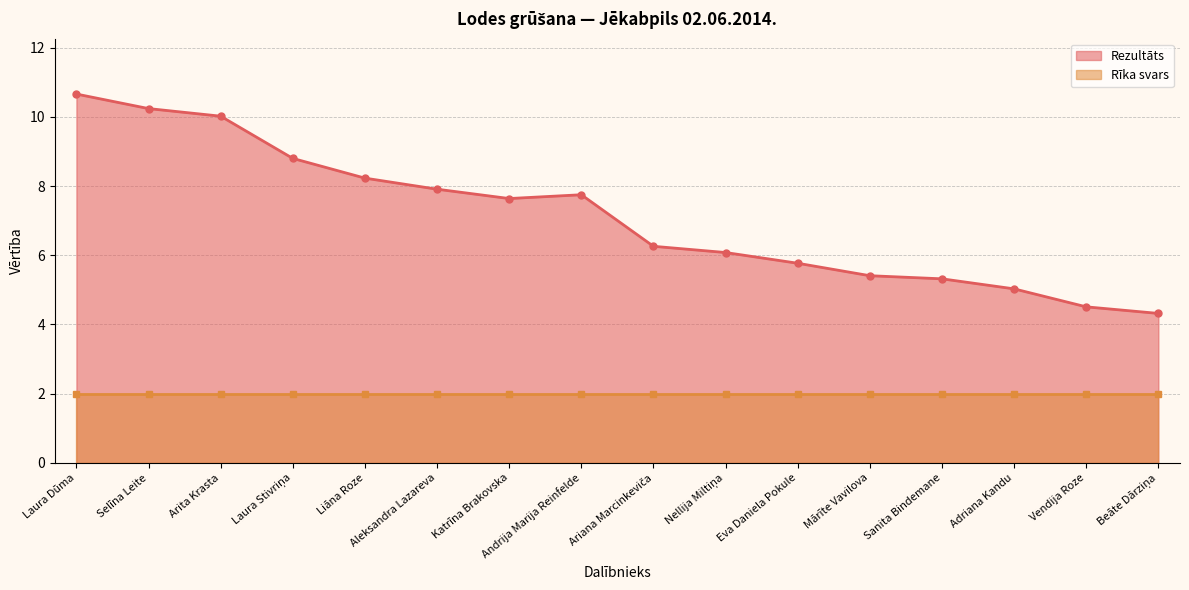

Approximately how many times larger is the value at Mārīte Vavilova compared to Aleksandra Lazareva?

0.7